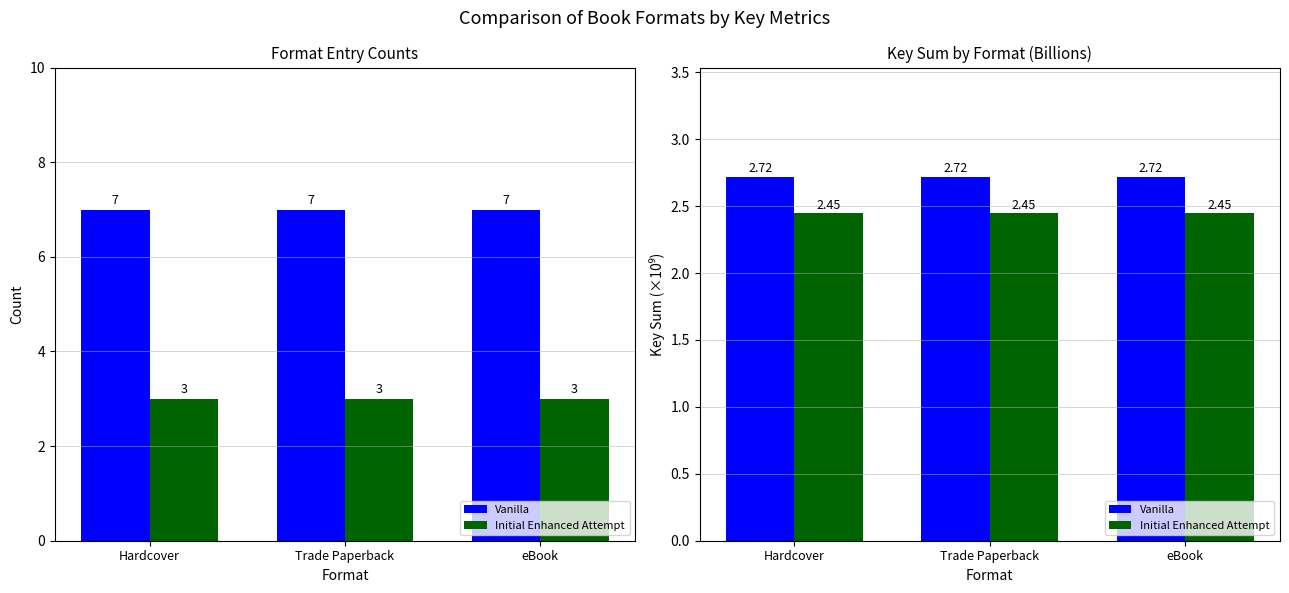

Which series has the largest total across all categories?

Vanilla